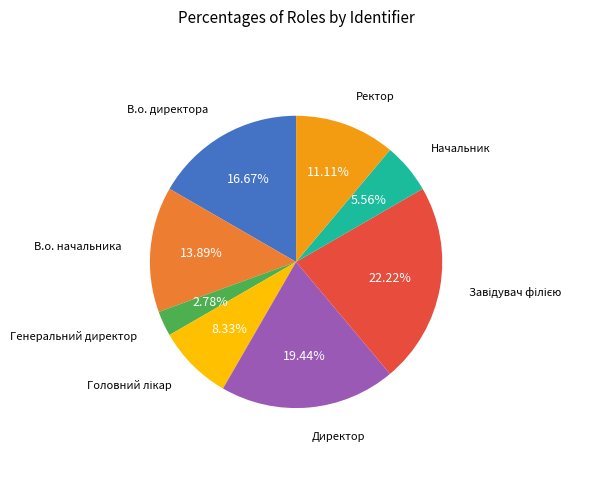

To the nearest percent, what is the difference between the largest and smallest slice percentages?

19%